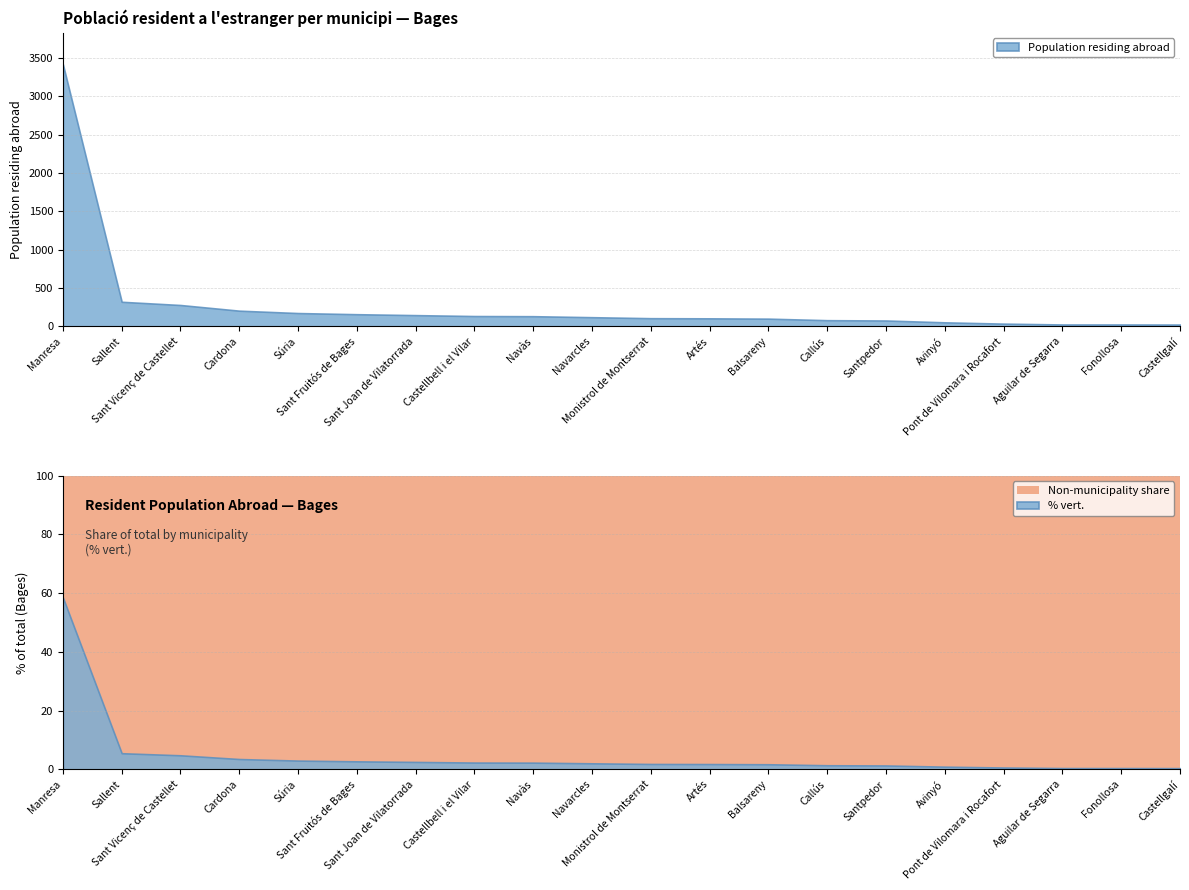

Is the value of % vert. at Sant Joan de Vilatorrada greater than the value of Population residing abroad at Manresa?

No